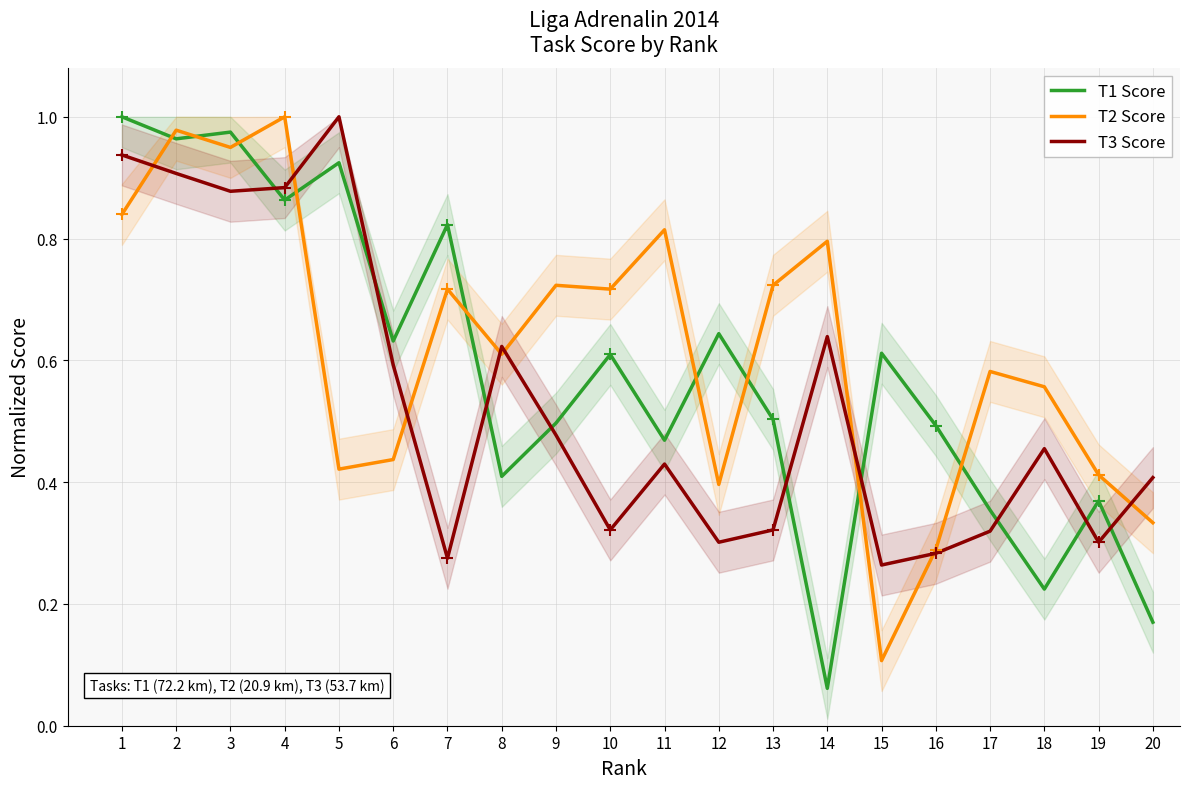

True or false: T1 Score has a value of 0.3 at 18.

False